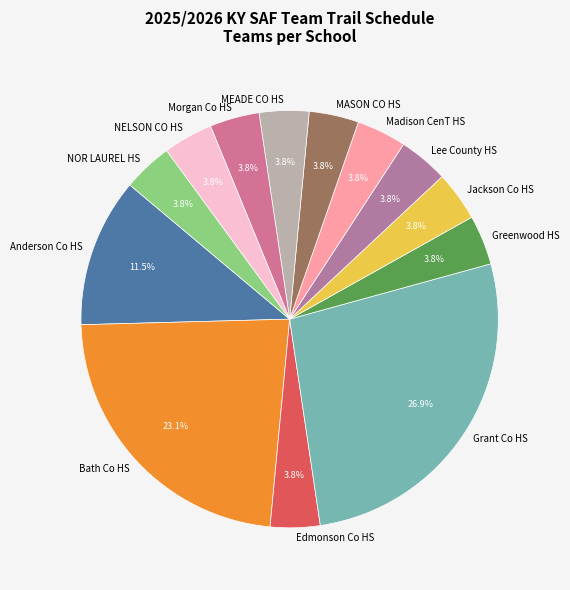

The NOR LAUREL HS slice represents 4% of the pie. True or false?

True